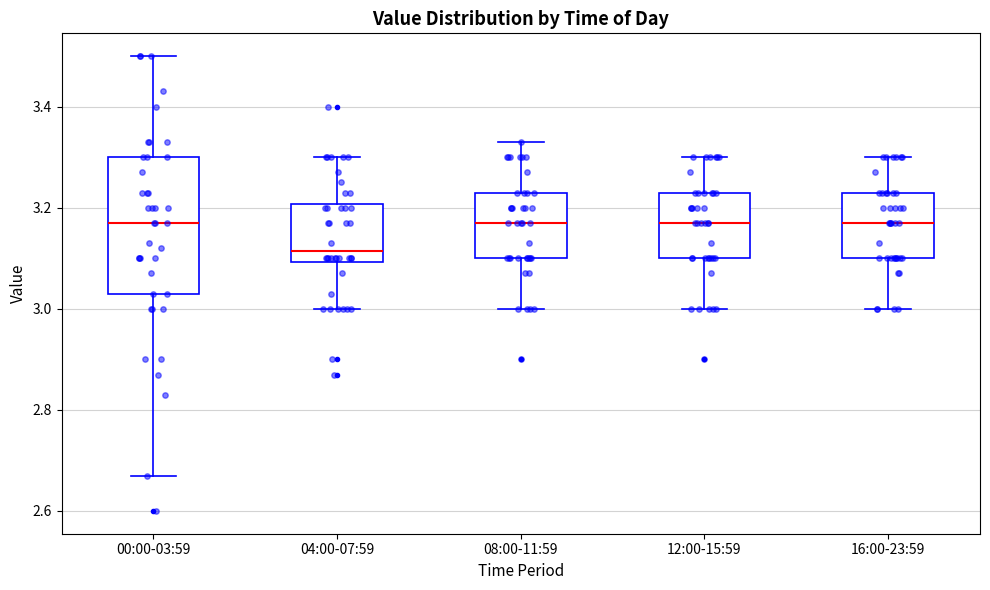

Reading left to right, transcribe this box plot: for each box, give where its median line is, the range the box spans, and where its two whiskers end, as read against the y-axis. The values are not printed on the chart, so give them approximately, as read against the axis.

00:00-03:59: median 3.18, box 3.04 to 3.30, whiskers 2.68 to 3.50
04:00-07:59: median 3.12, box 3.10 to 3.20, whiskers 3.00 to 3.30
08:00-11:59: median 3.18, box 3.10 to 3.24, whiskers 3.00 to 3.34
12:00-15:59: median 3.18, box 3.10 to 3.24, whiskers 3.00 to 3.30
16:00-23:59: median 3.18, box 3.10 to 3.24, whiskers 3.00 to 3.30